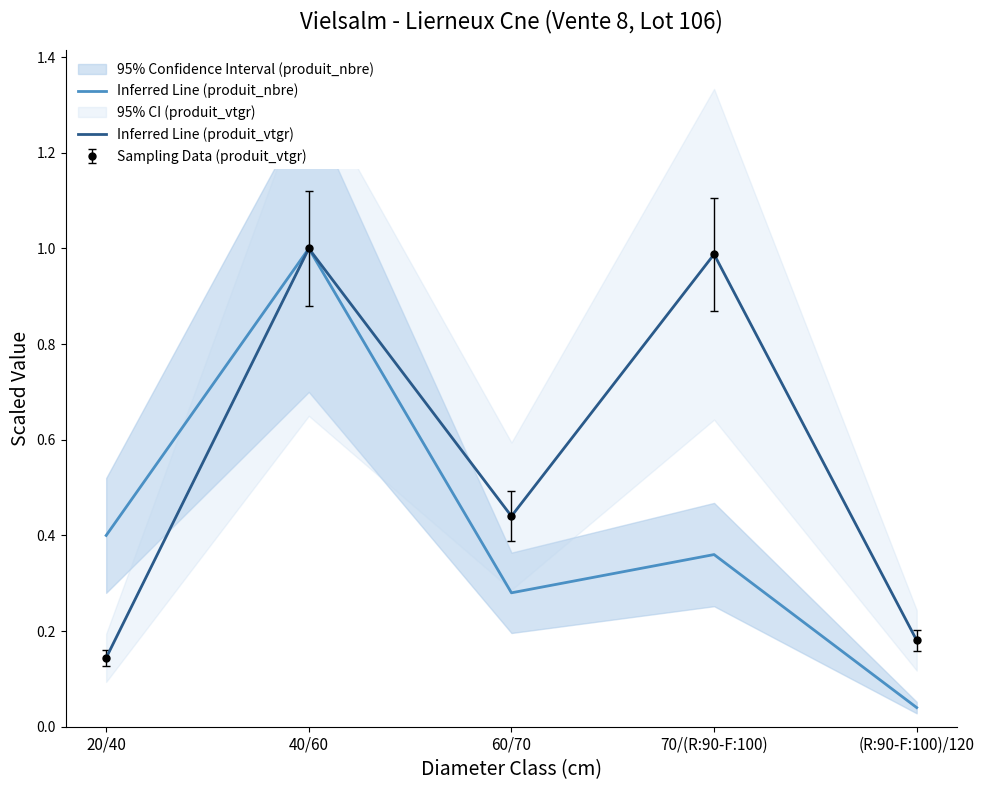

True or false: Inferred Line (produit_vtgr) has more than 0 points higher than both neighbors.

True